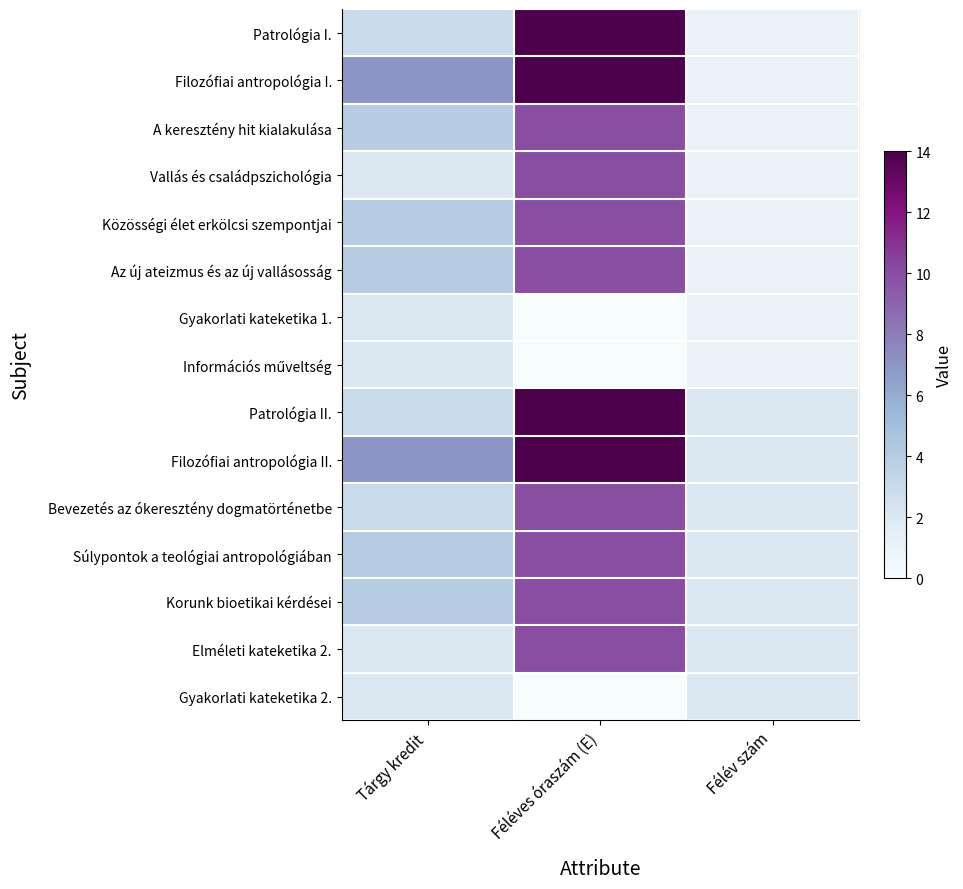

At how many categories does at least one series exceed 3?

2